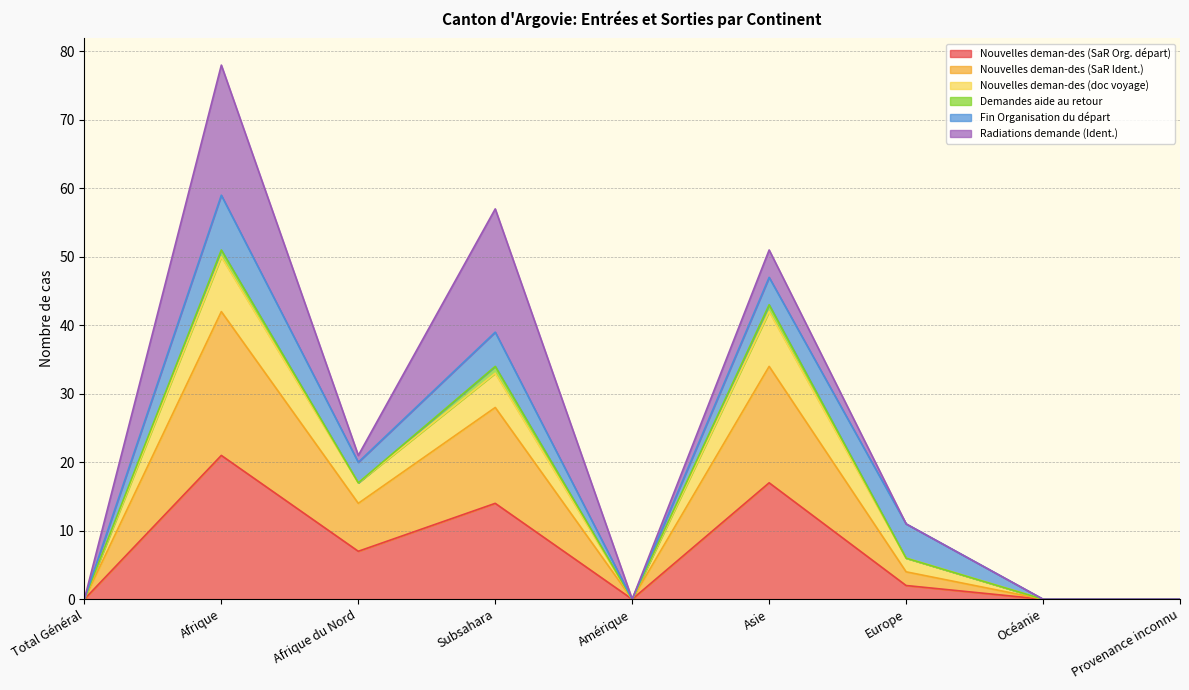

At which label does Nouvelles deman-des (SaR Org. départ) first exceed 2?

Afrique